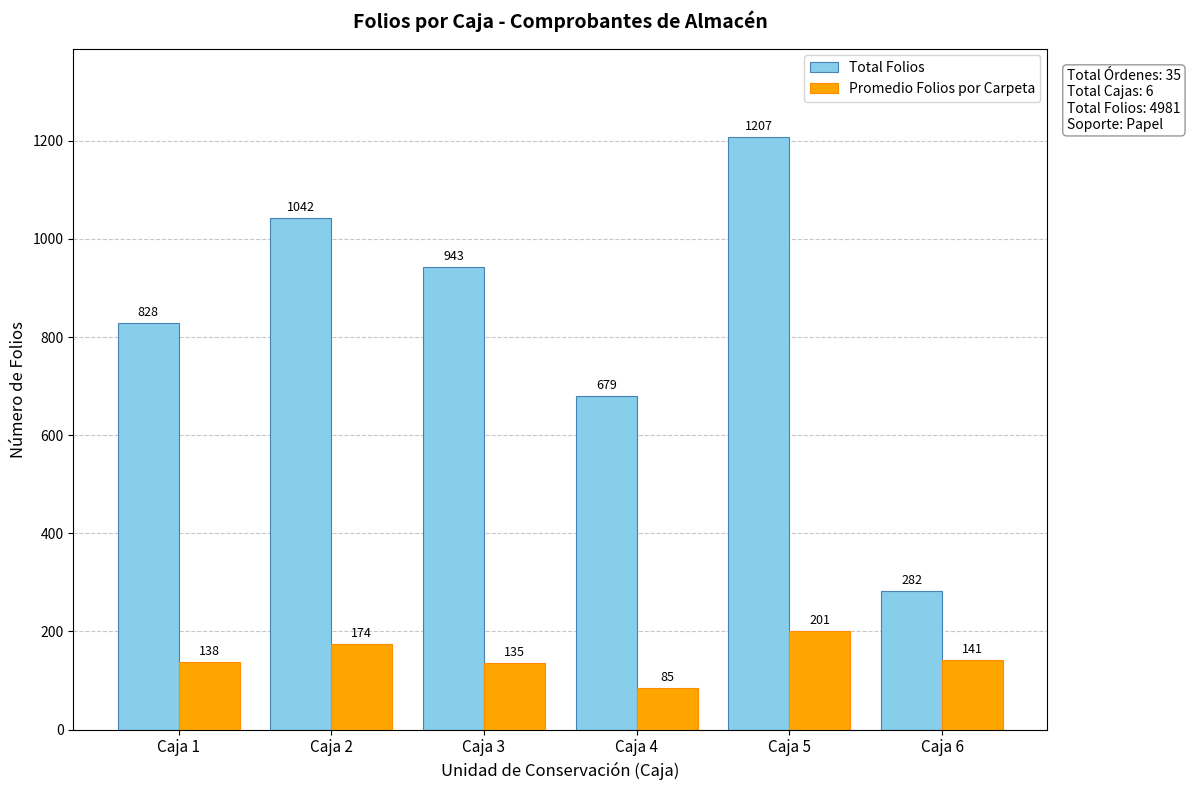

Is it true that Total Folios equals 377 at Caja 2?

False